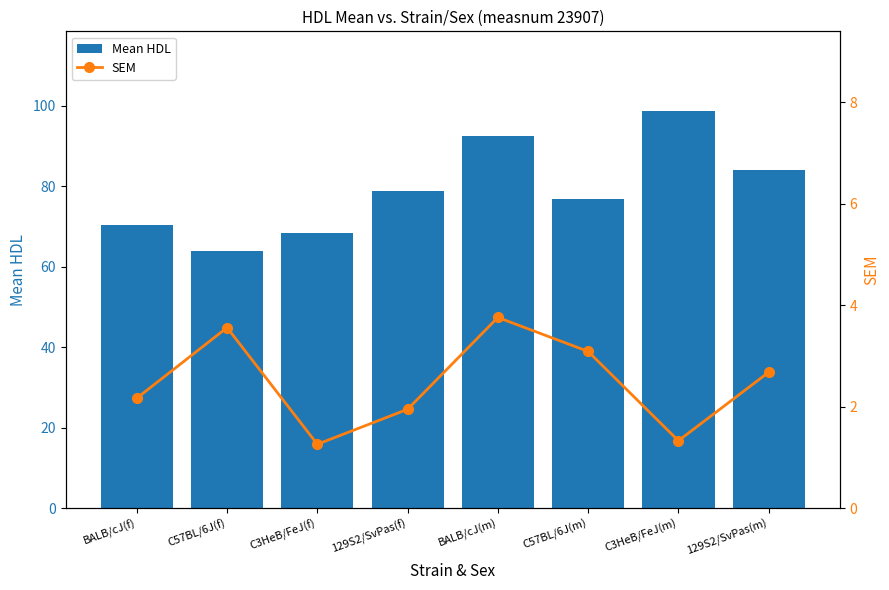

What is the difference between the second highest and minimum values in the SEM series?

2.3